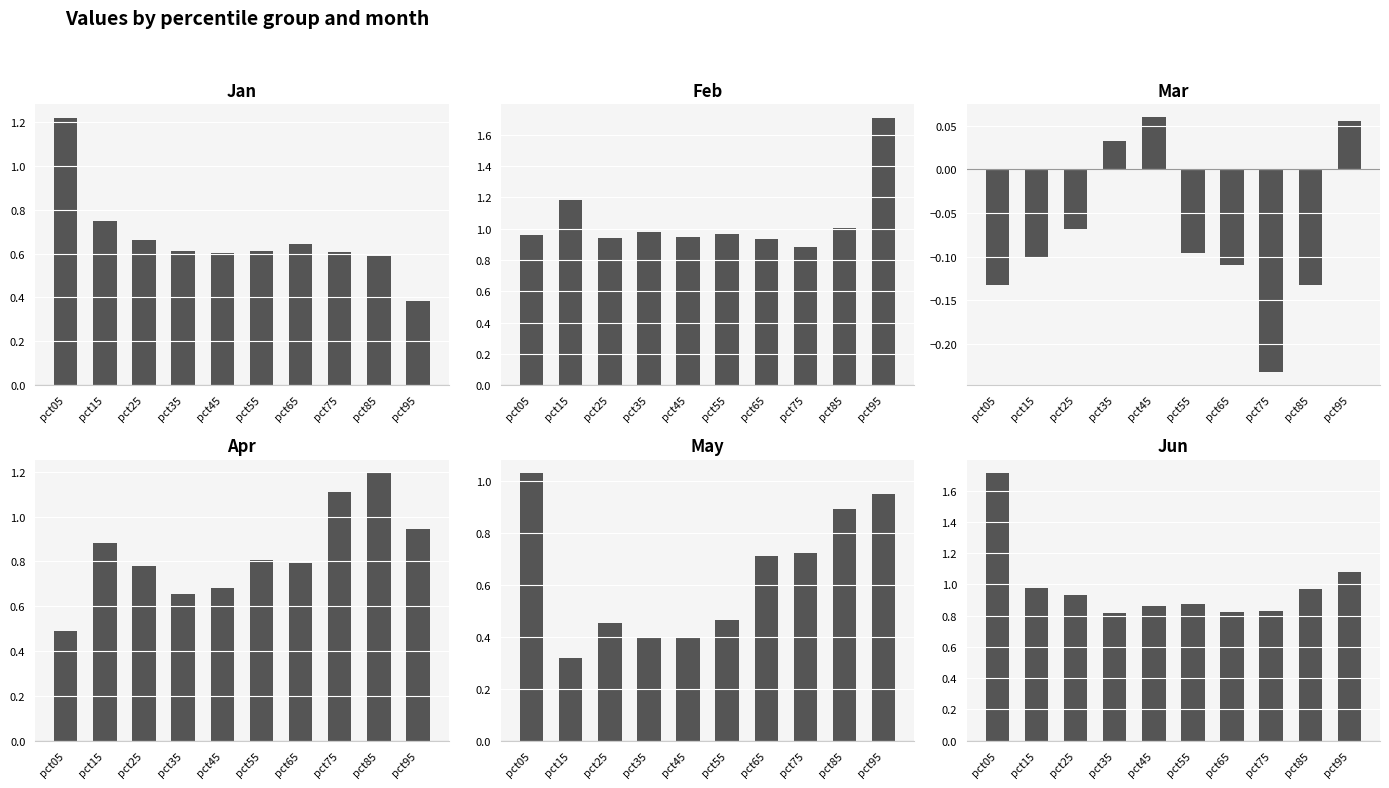

Read the Jun value at pct75.

0.8